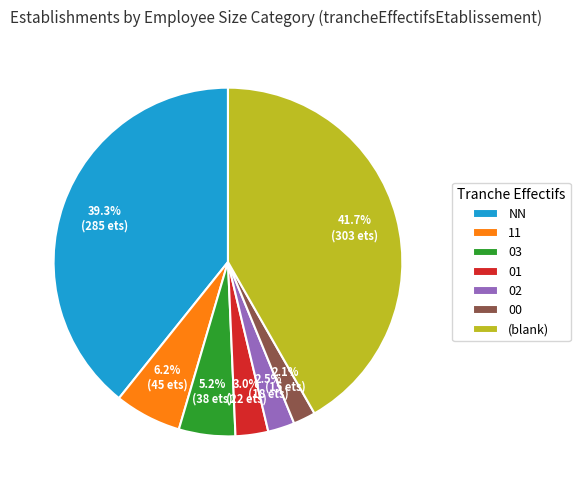

Which slice is the largest?

(blank)